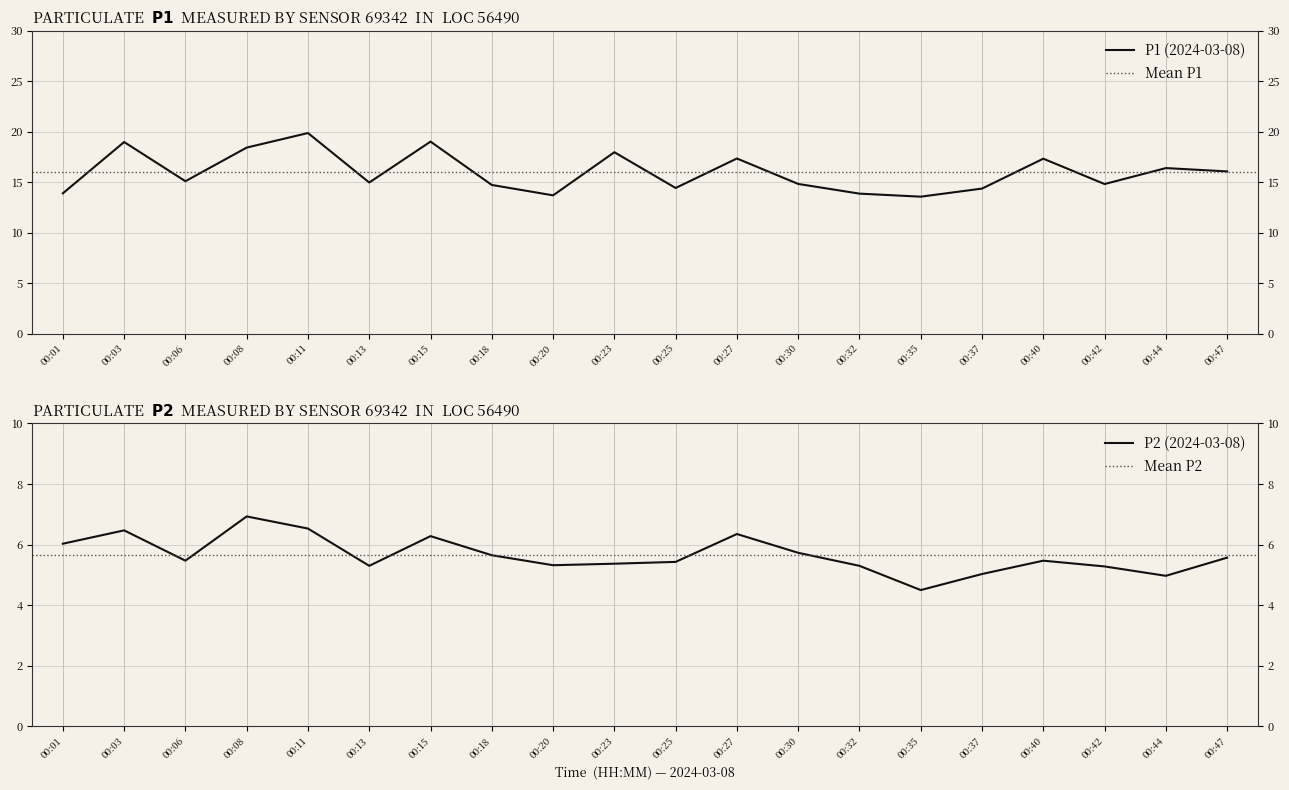

What is the difference between the P1 values at 00:30 and 00:47?

1.2